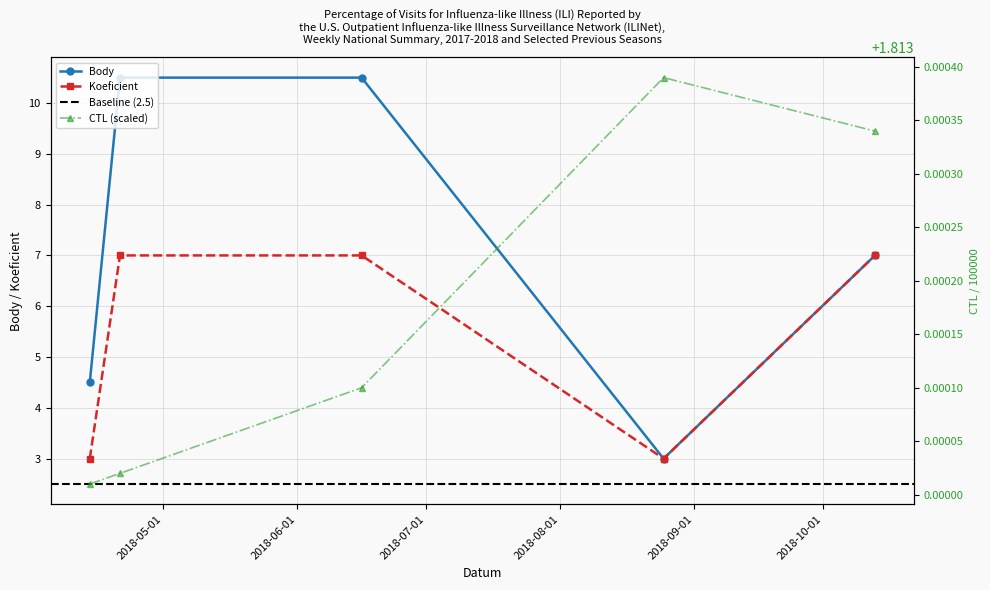

How many interior local valleys does the Koeficient series have?

1